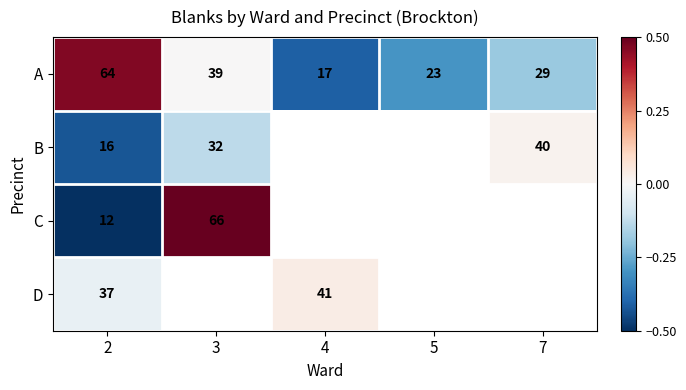

At which category is the sum across all series the highest?

2